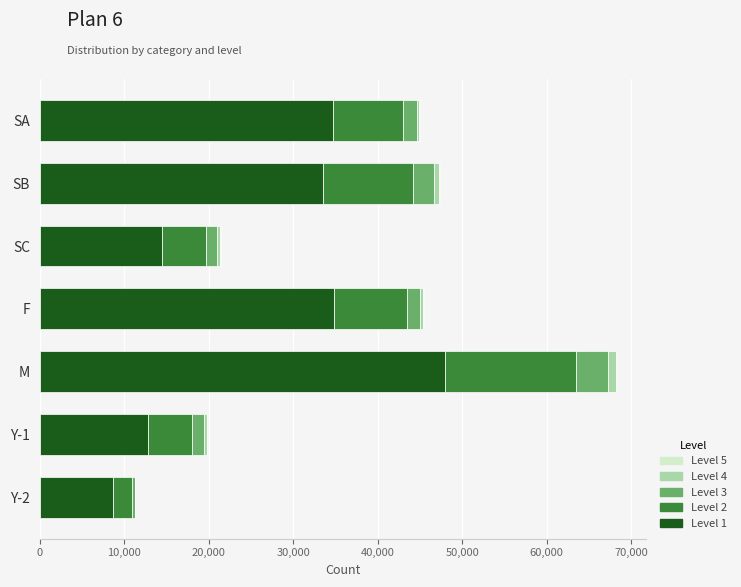

At which category is the sum across all series the highest?

M